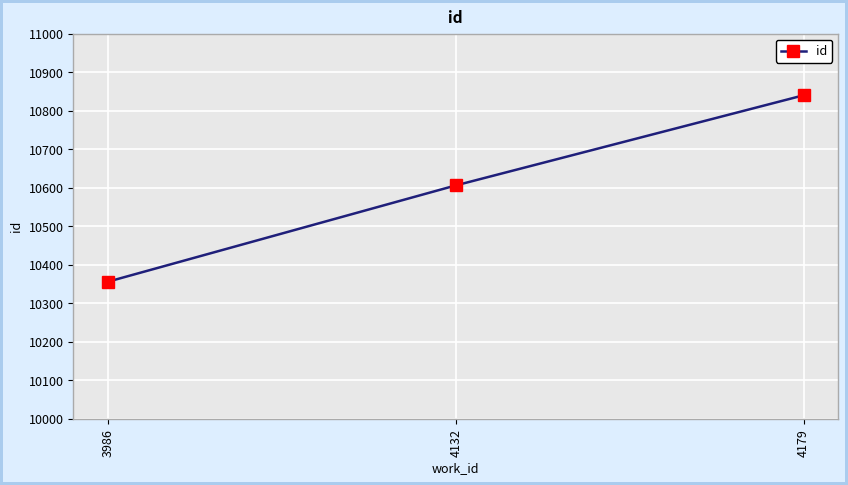

How many lines are shown in the chart?

1